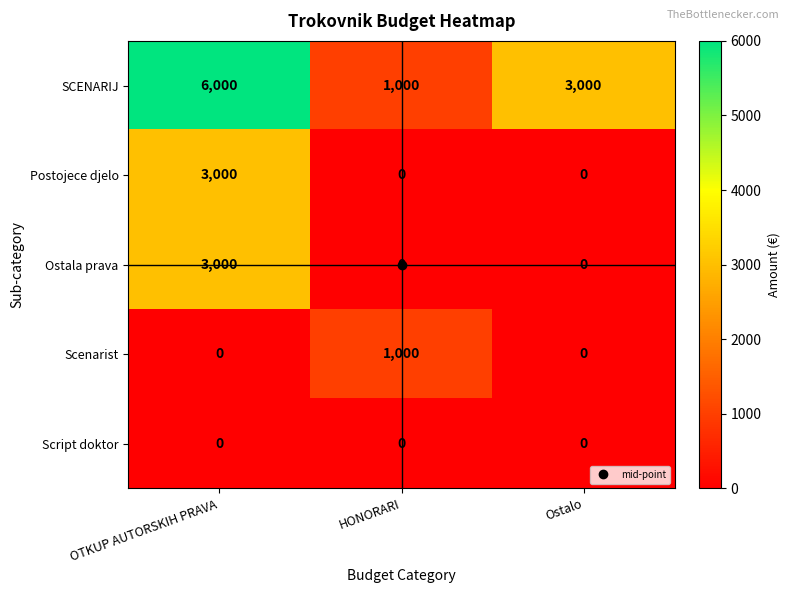

What is the total value across all series at HONORARI?

2000